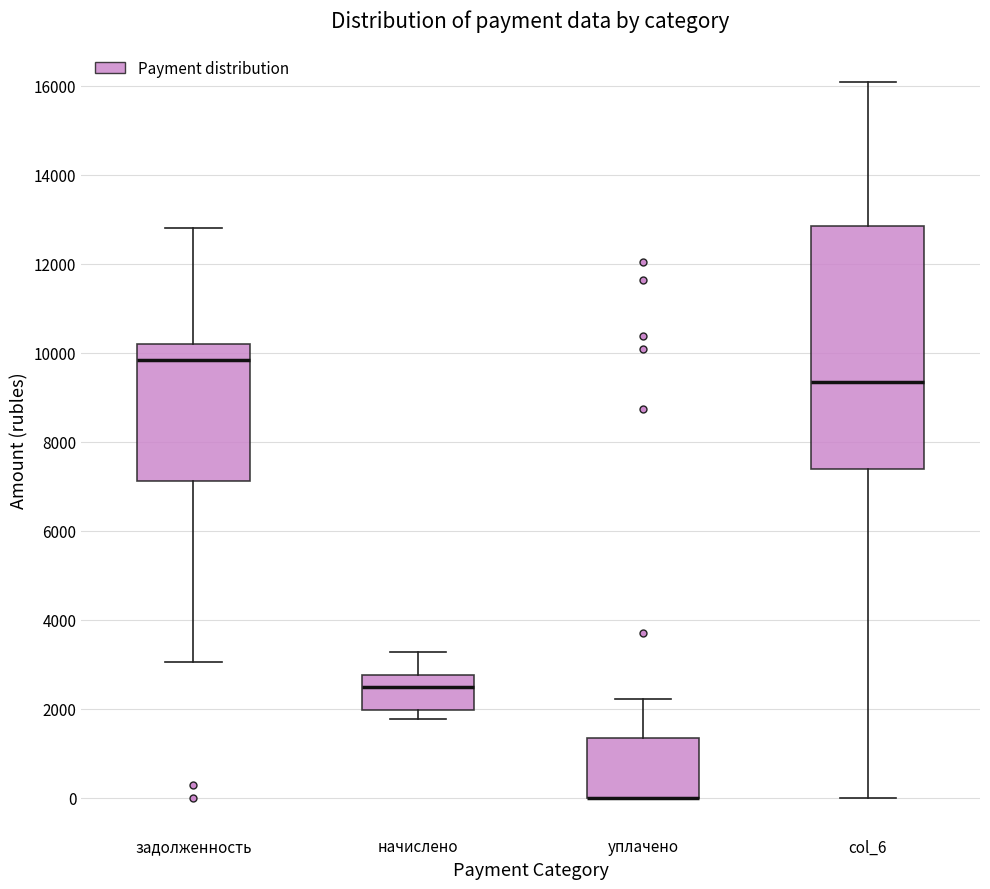

Comparing the boxes themselves (not the whiskers), which one is the tallest?

col_6